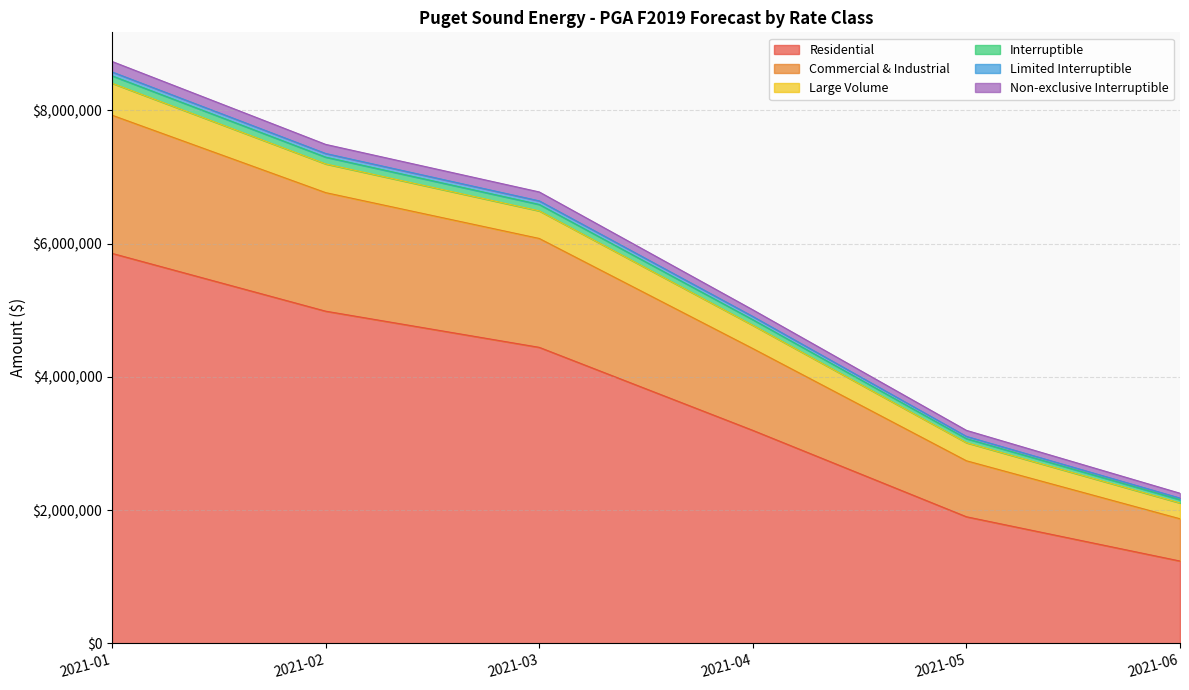

What is the smallest value displayed?

1237440.3